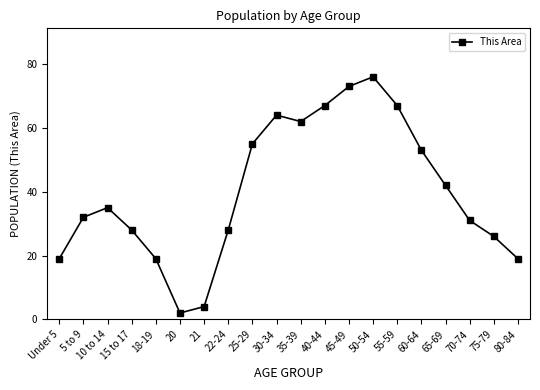

What is the minimum value shown in the chart?

2